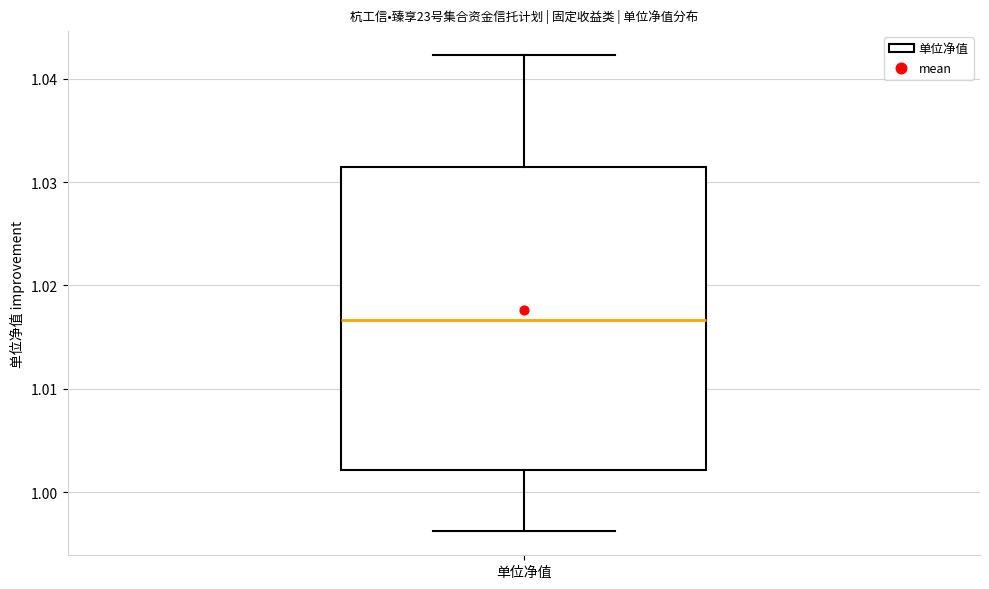

Where does the median line of the box for 单位净值 sit on the y-axis? The values are not printed on the chart, so give them approximately, as read against the axis.

1.017